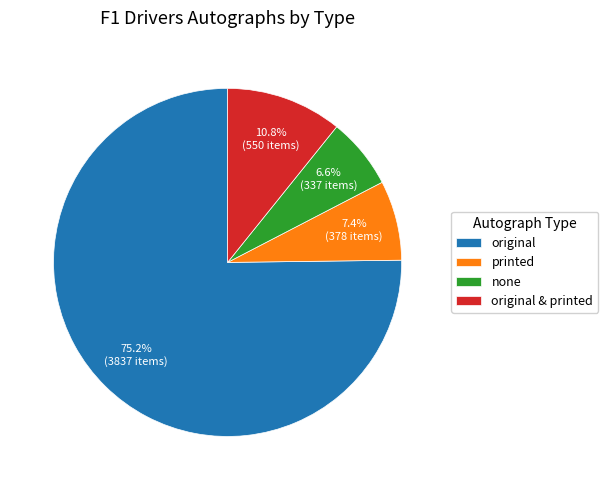

Which category has the smallest portion of the pie?

none